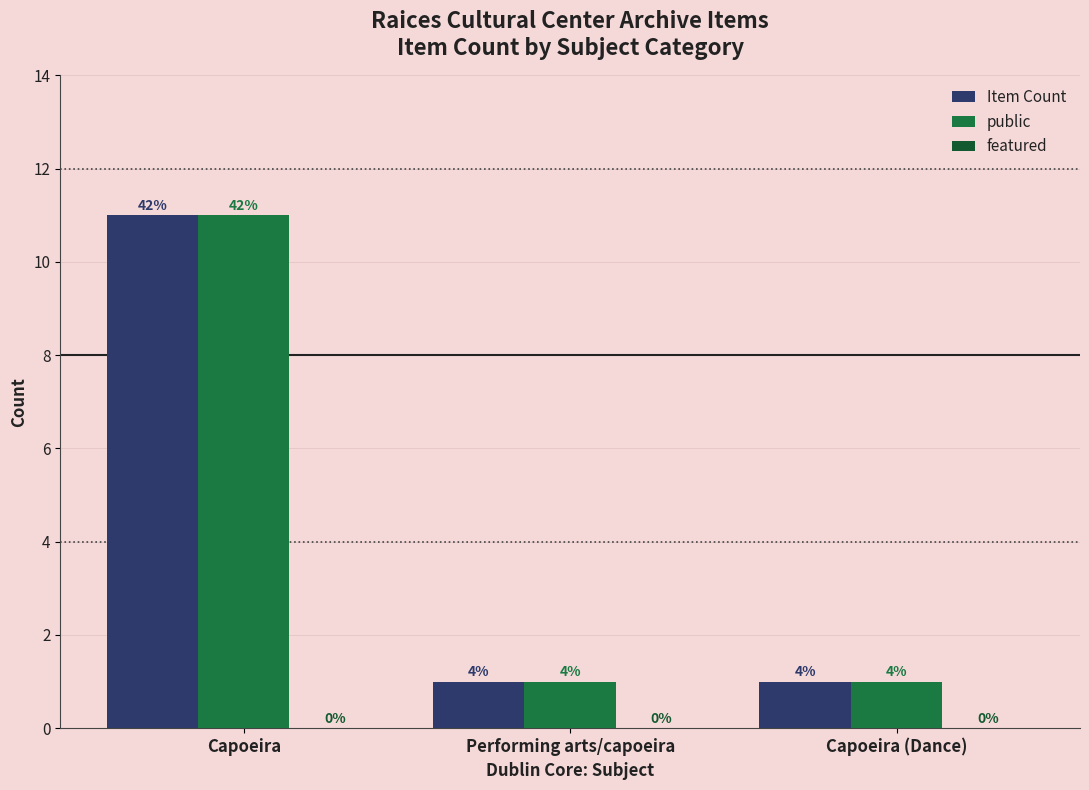

Does the chart contain stacked bars?

No